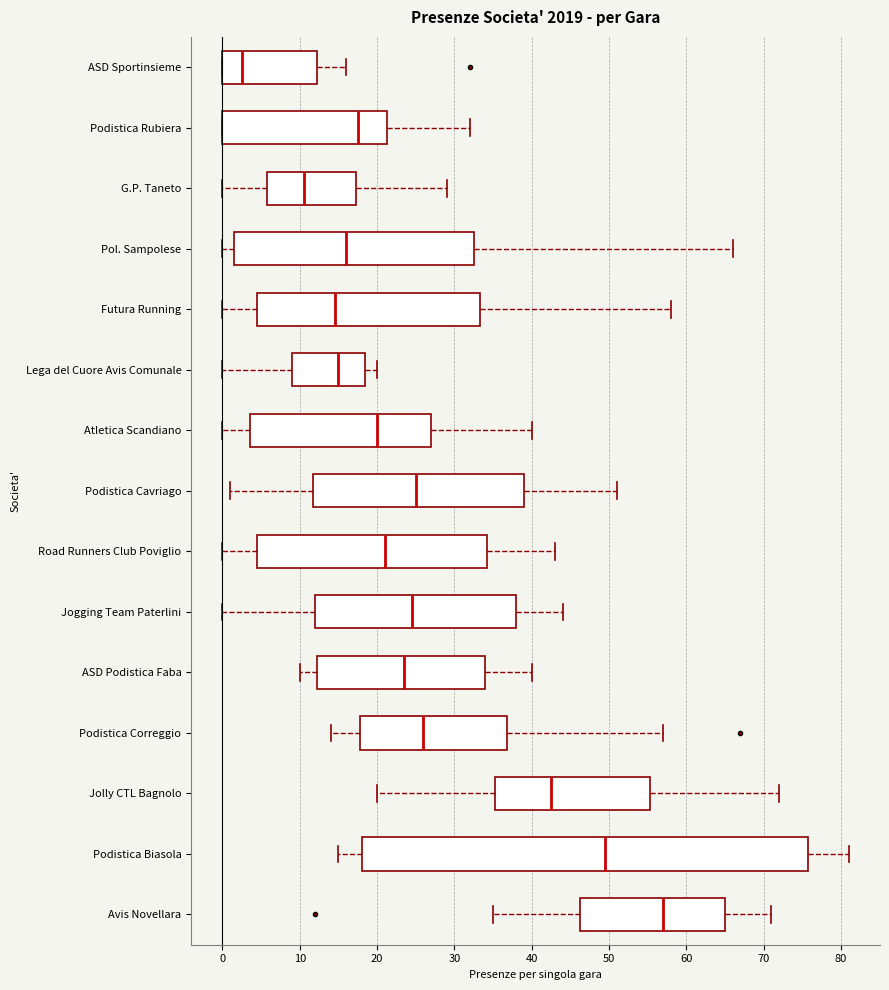

Comparing the boxes themselves (not the whiskers), which one is the widest?

Podistica Biasola